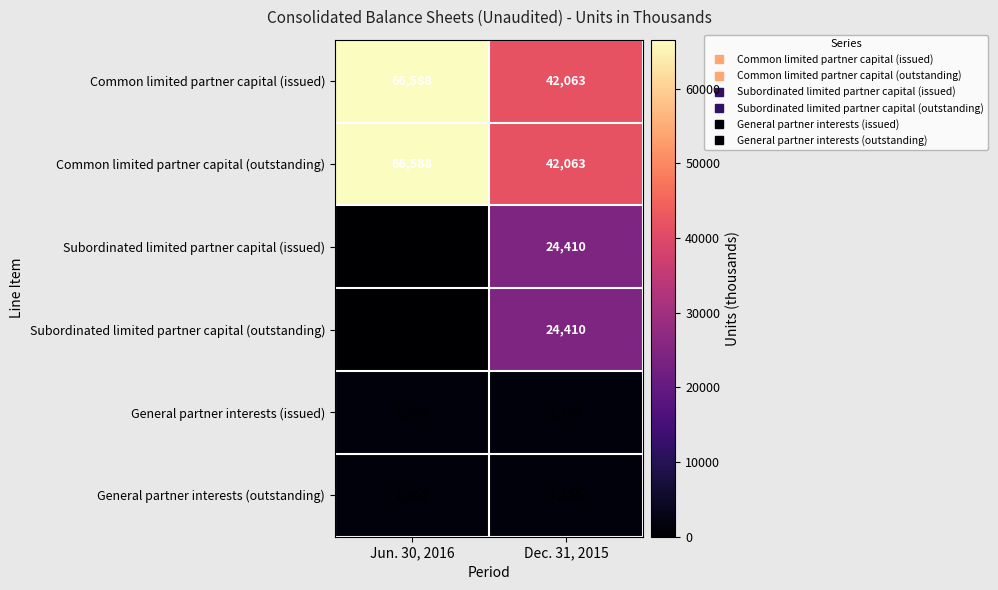

Is it true that General partner interests (issued) equals 516 at Jun. 30, 2016?

False